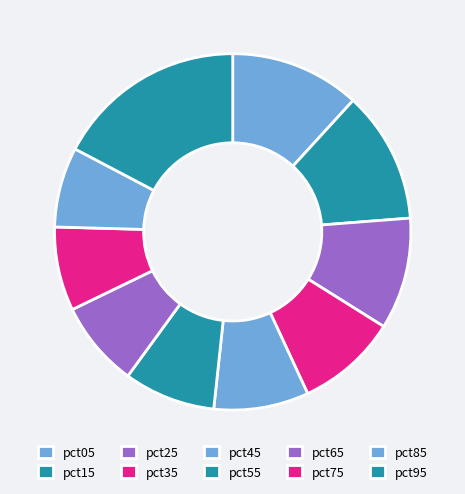

Is there a majority slice in this chart?

No